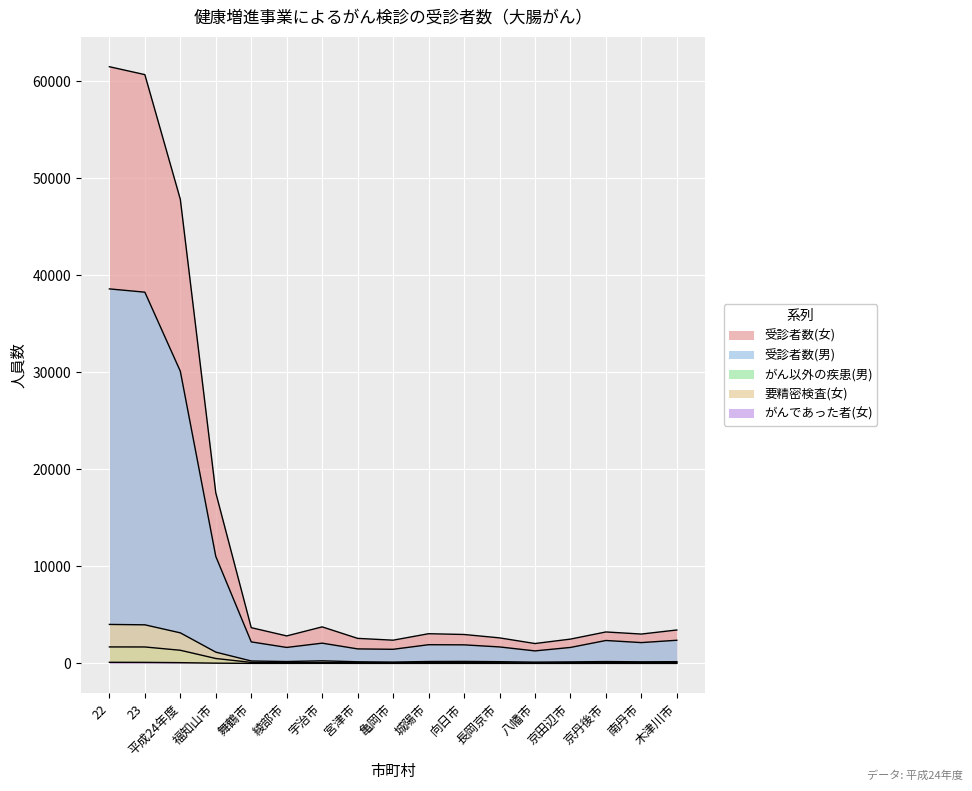

At which label does 要精密検査(女) first exceed 206?

22